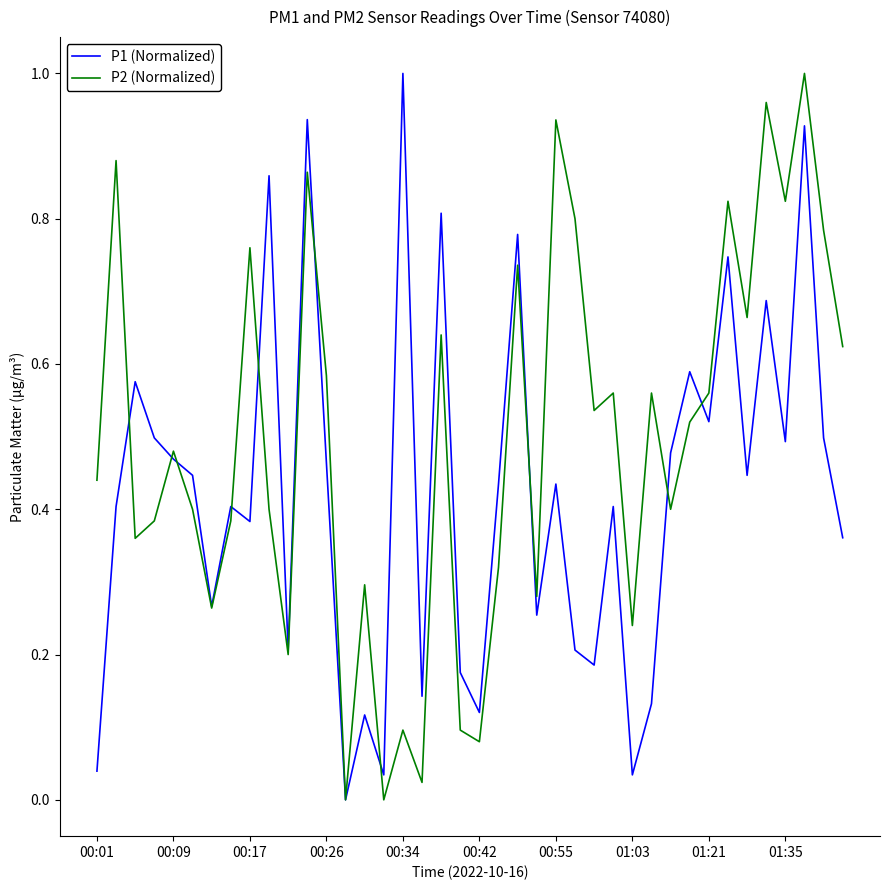

Which series has the largest total across all categories?

P2 (Normalized)